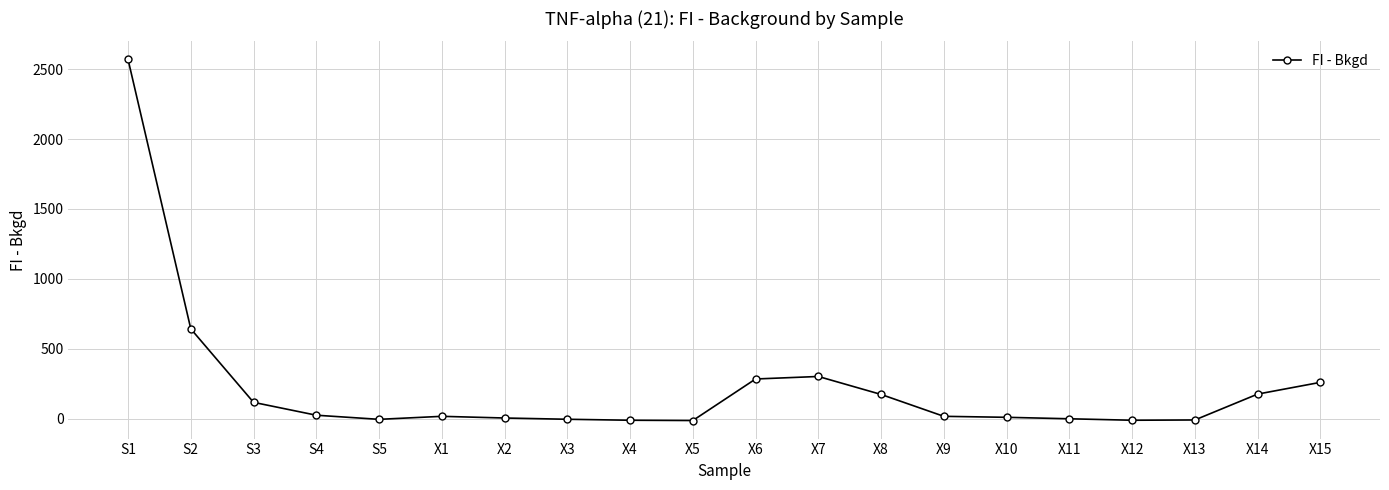

What is the value of the 5th point from the left?

-4.0